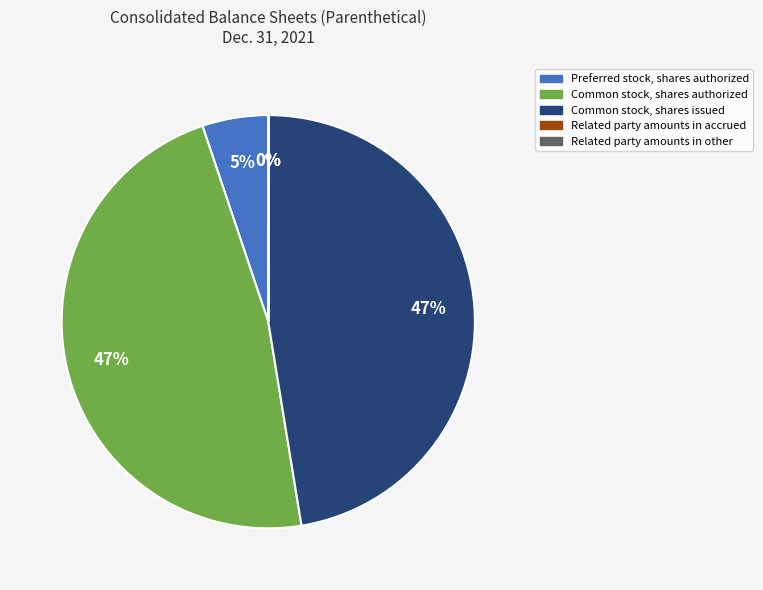

Is there a majority slice in this chart?

No